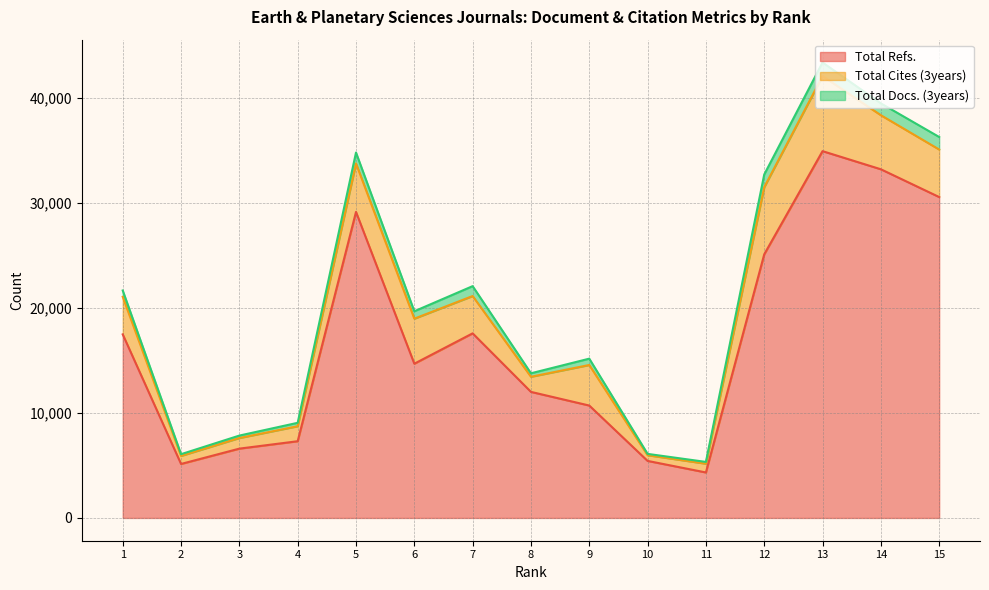

Where is Total Docs. (3years) nearest to the value 712?

6